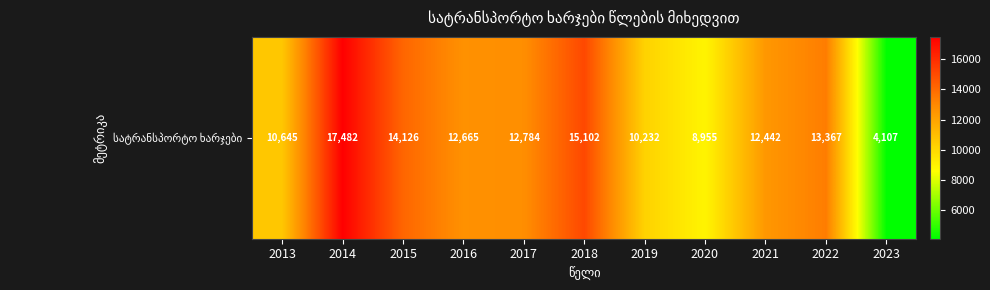

What is the difference between the maximum and minimum values?

13375